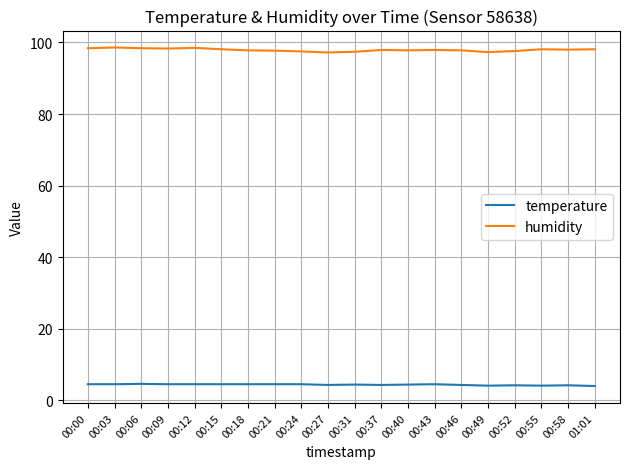

What position from the right is 00:43?

7